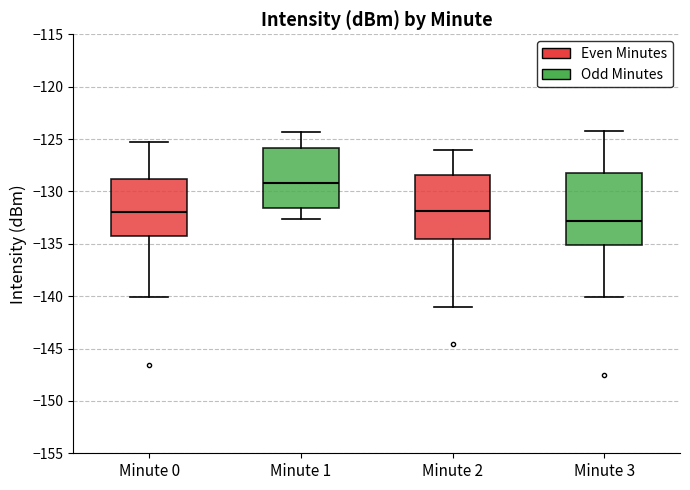

Which box's median line is the highest?

Minute 1